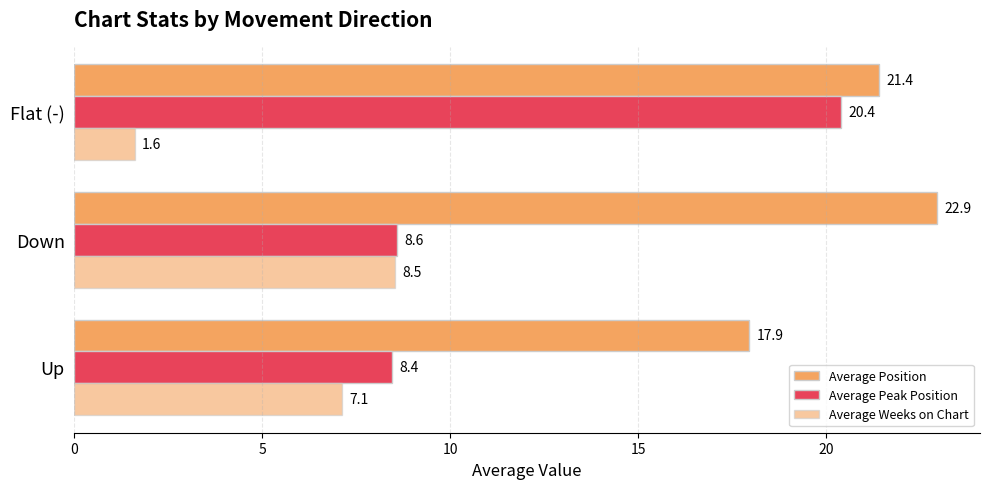

List the series in order of their peak value, lowest first.

Average Weeks on Chart, Average Peak Position, Average Position